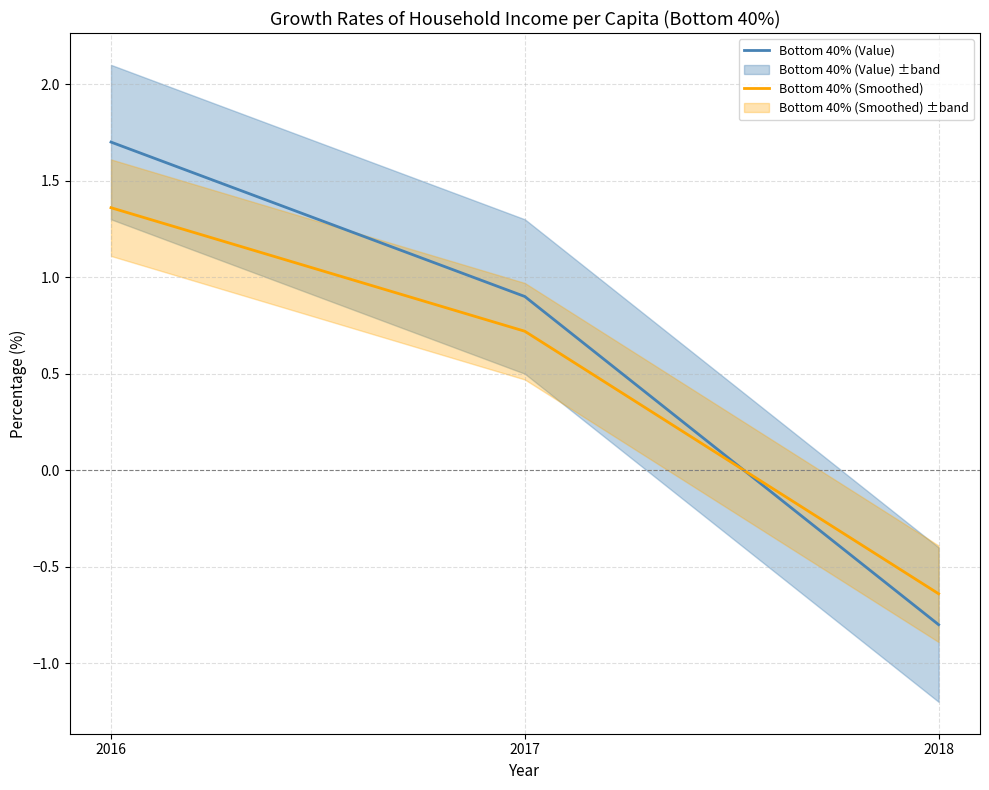

Reading left to right, what are all the values shown in this chart?

Bottom 40% (Value): 1.7	0.9	-0.8
Bottom 40% (Smoothed): 1.4	0.7	-0.6